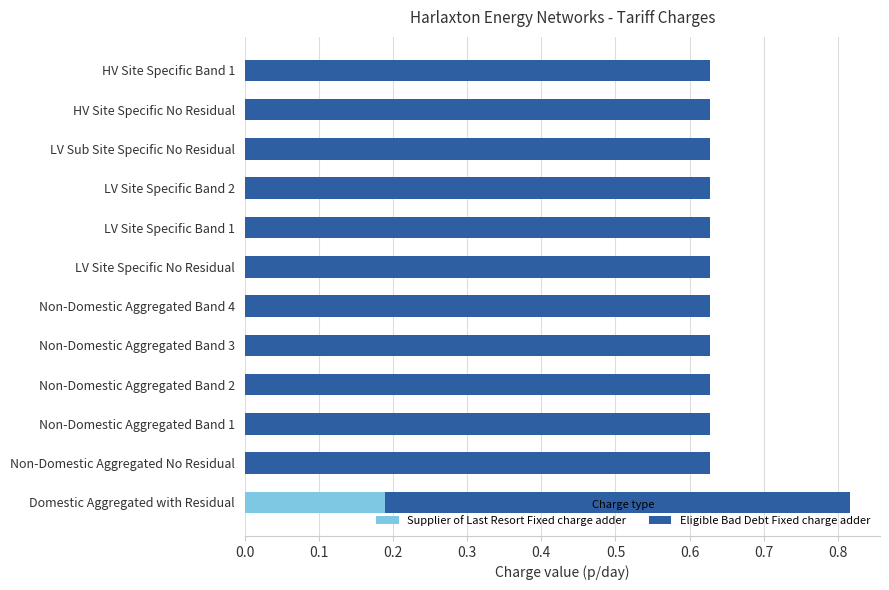

At which category is the sum across all series the highest?

Domestic Aggregated with Residual